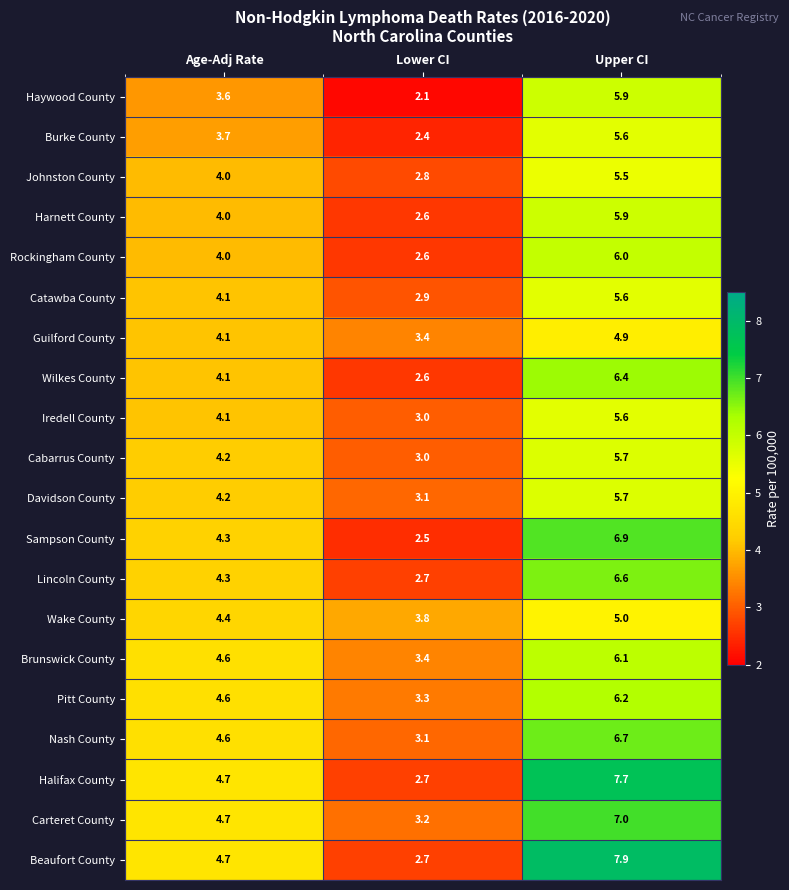

Where is Beaufort County nearest to the value 5?

Age-Adj Rate